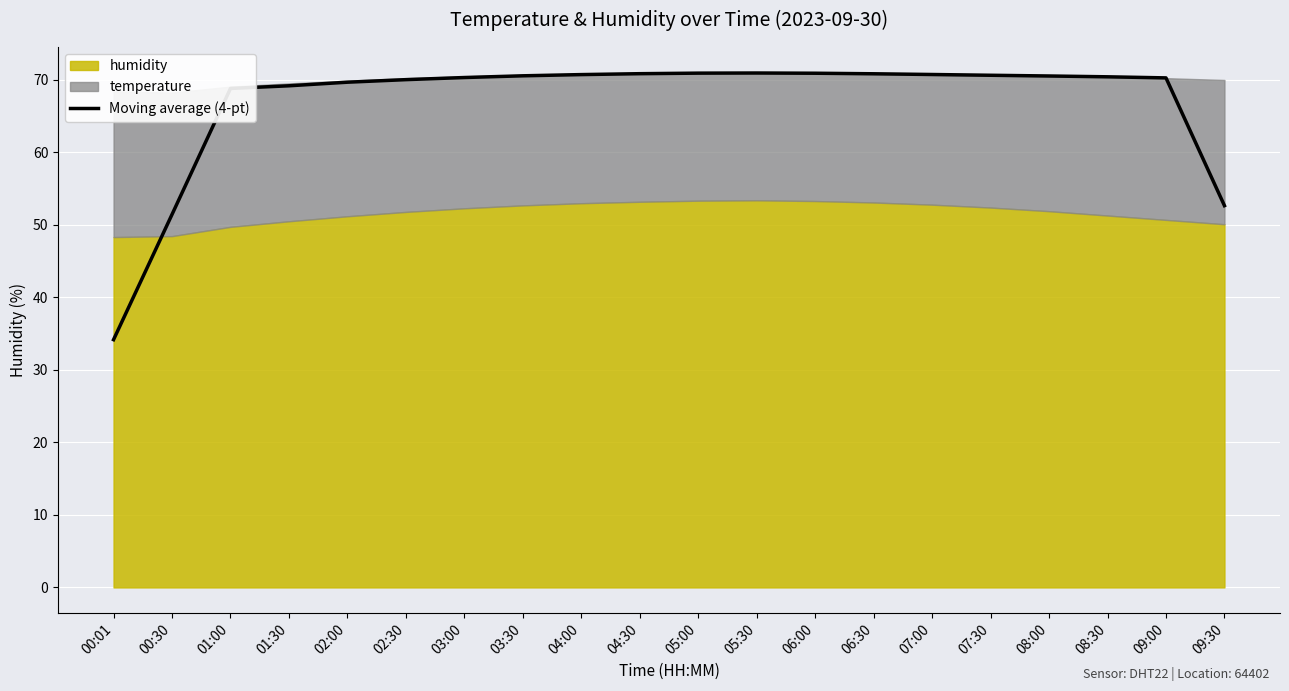

The Moving average (4-pt) series shows 69.7 at 02:00. True or false?

True